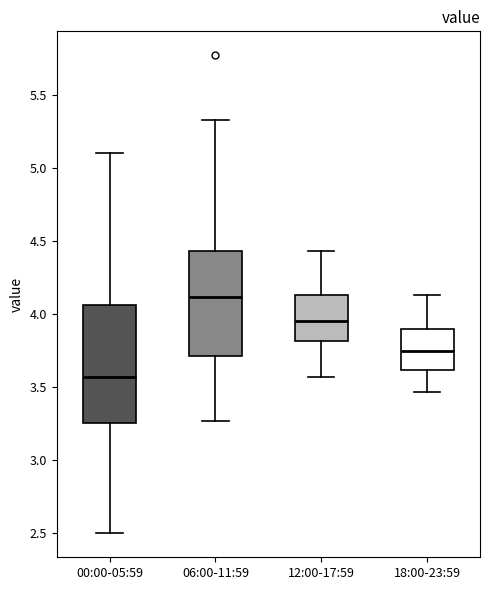

Which box has the lowest median line?

00:00-05:59